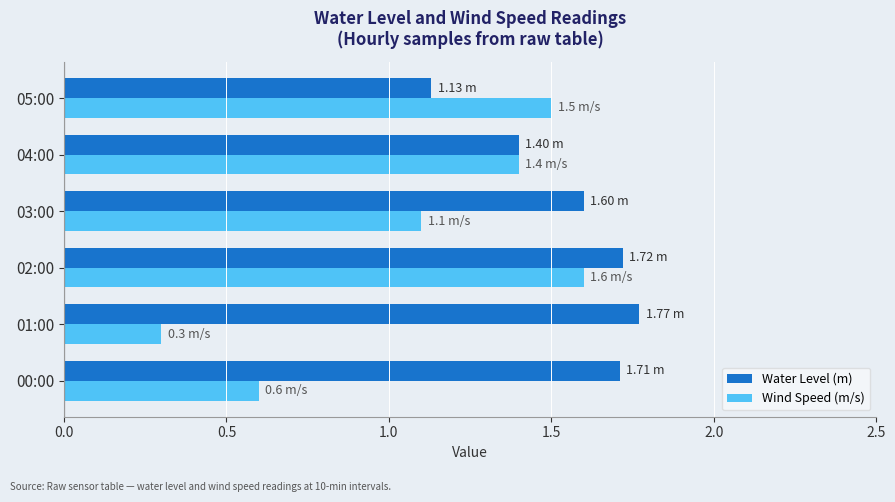

Rank the series at 00:00 from highest to lowest value.

Water Level (m), Wind Speed (m/s)